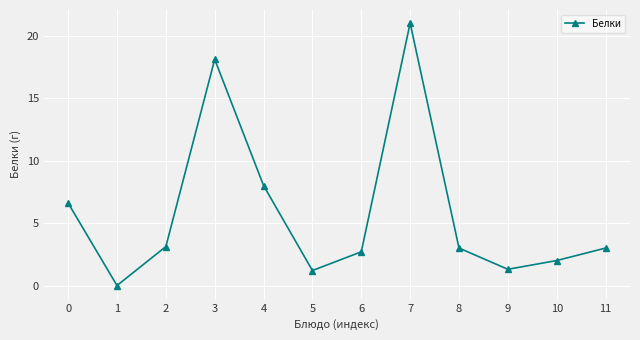

Is it true that the value at 2 is 5.5?

False